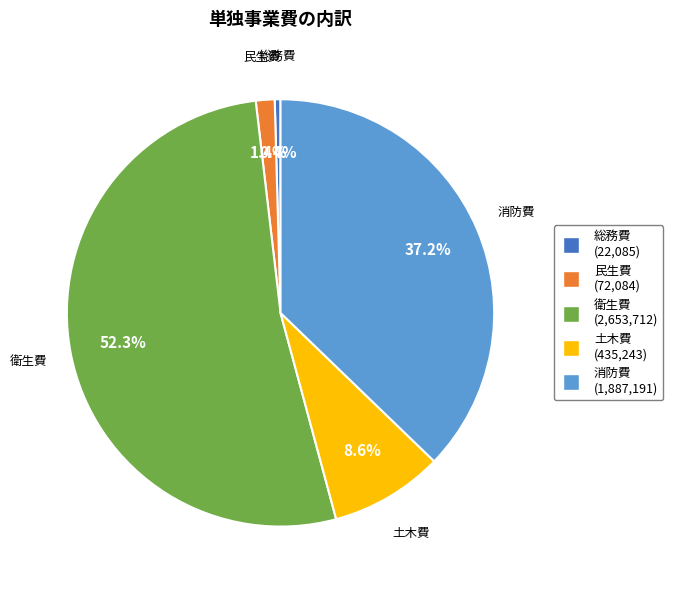

To the nearest percent, what is the combined percentage of 衛生費 and 民生費?

54%